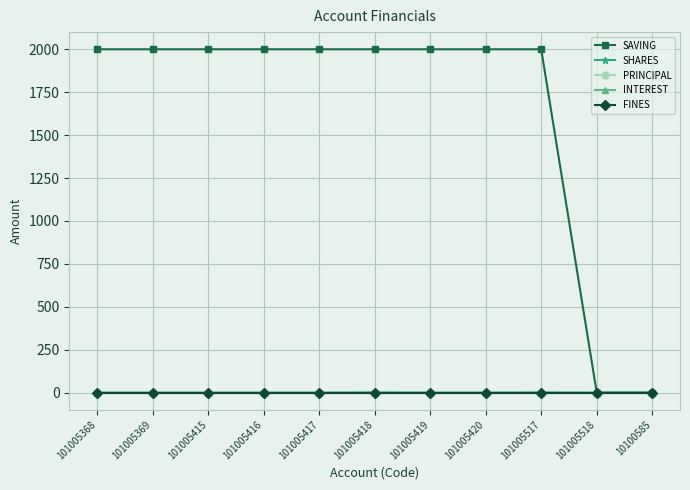

Does the chart have visible grid lines?

Yes